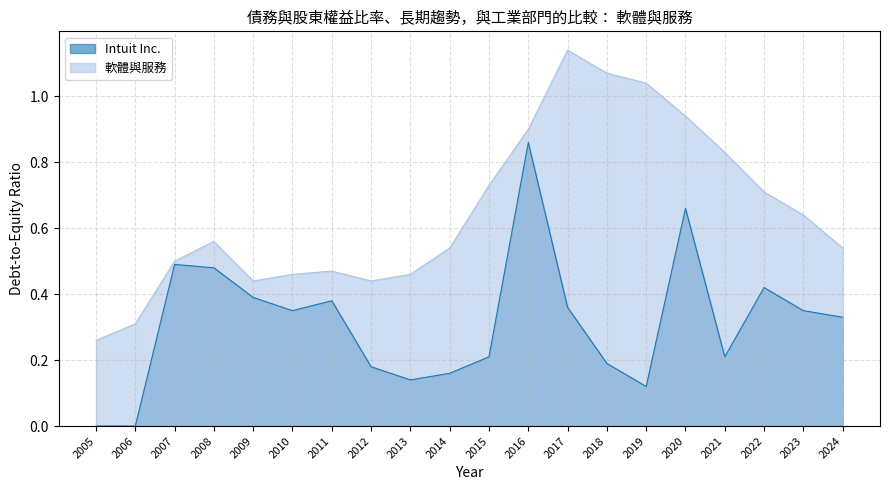

Rank the series at 2015 from lowest to highest value.

Intuit Inc., 軟體與服務